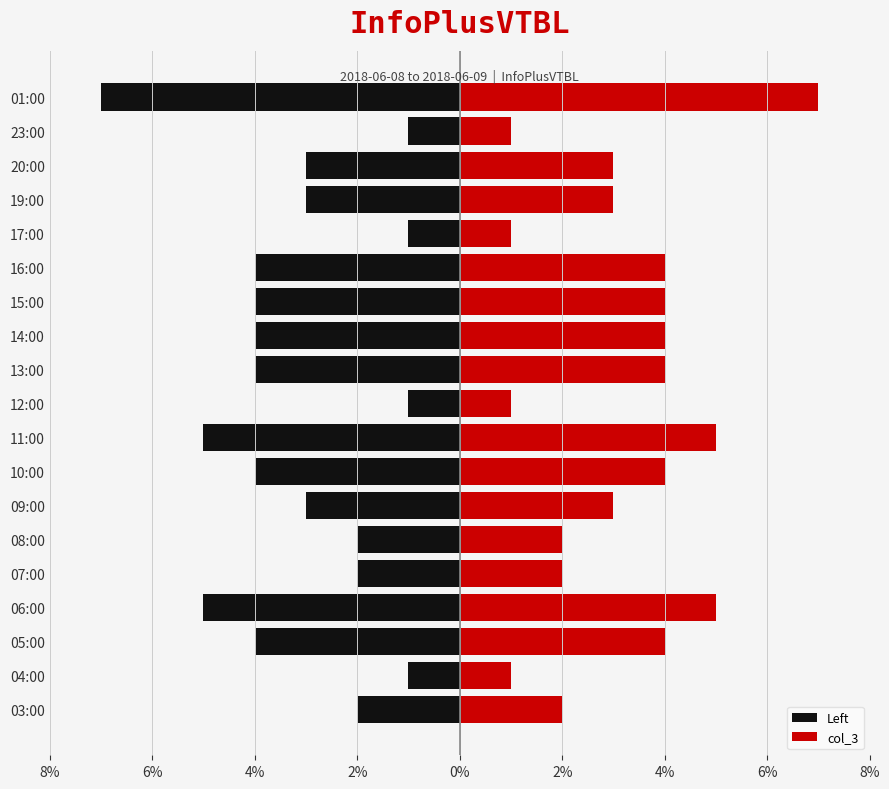

How many bars are there in total?

38